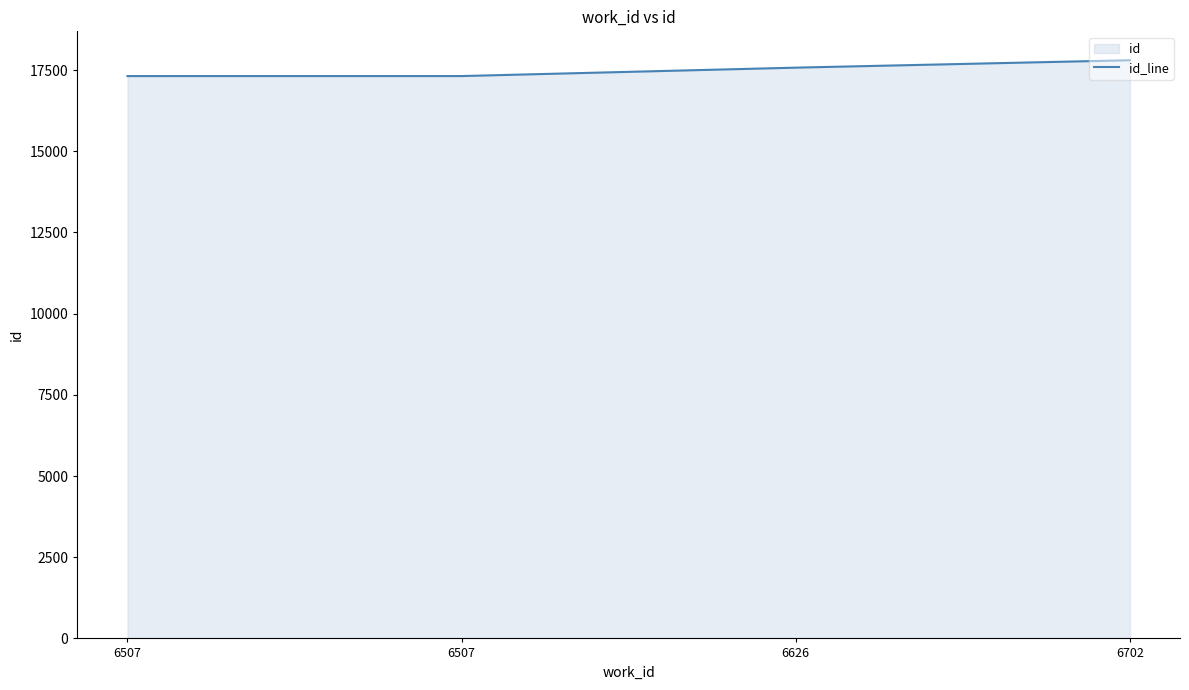

What is the difference between the maximum and second lowest values?

487